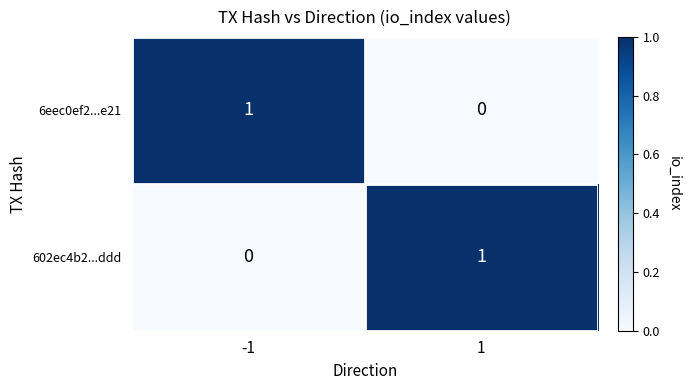

Rank the categories by 602ec4b2...ddd value from lowest to highest.

-1, 1